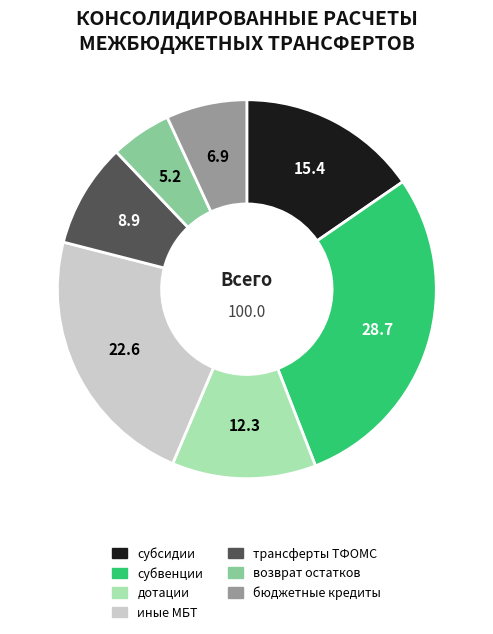

Rank the categories by value from lowest to highest.

возврат остатков, бюджетные кредиты, трансферты ТФОМС, дотации, субсидии, иные МБТ, субвенции